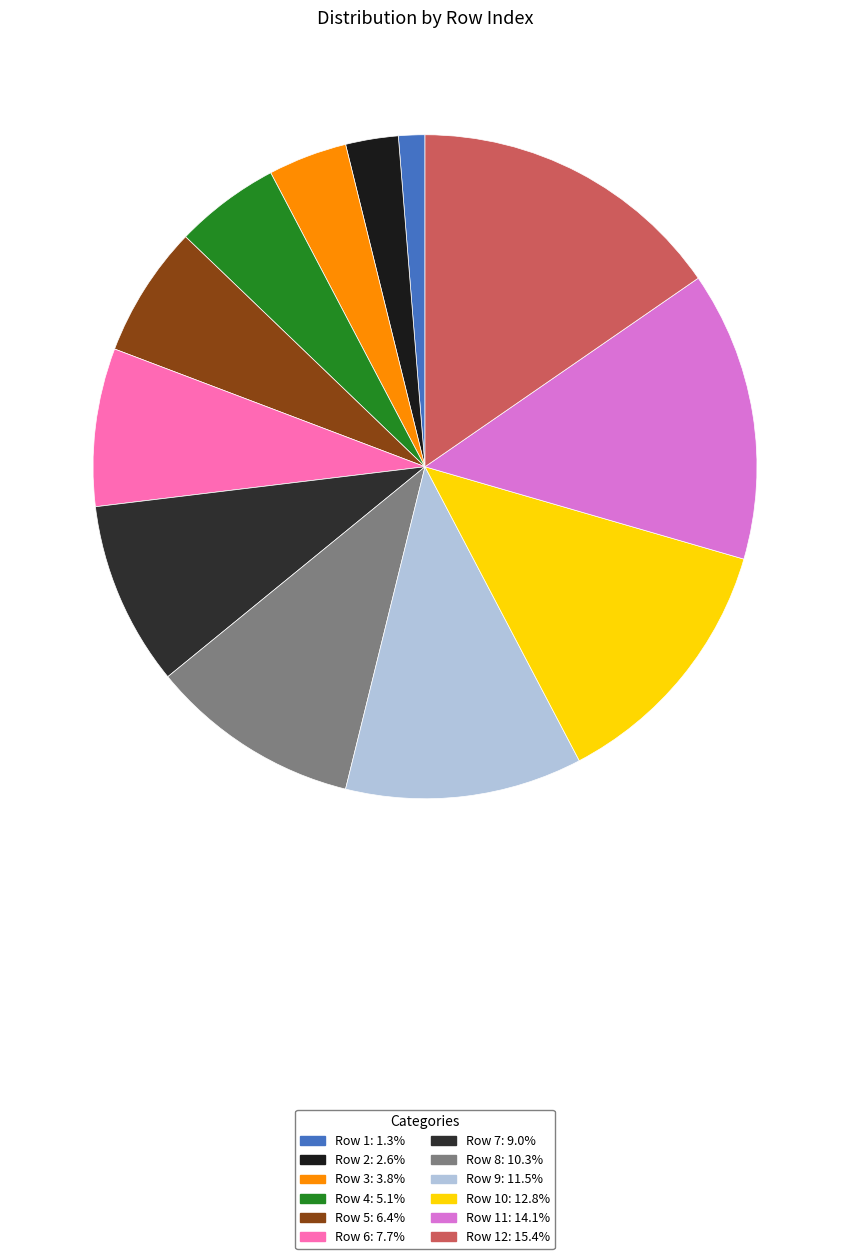

How many slices are in this pie chart?

12